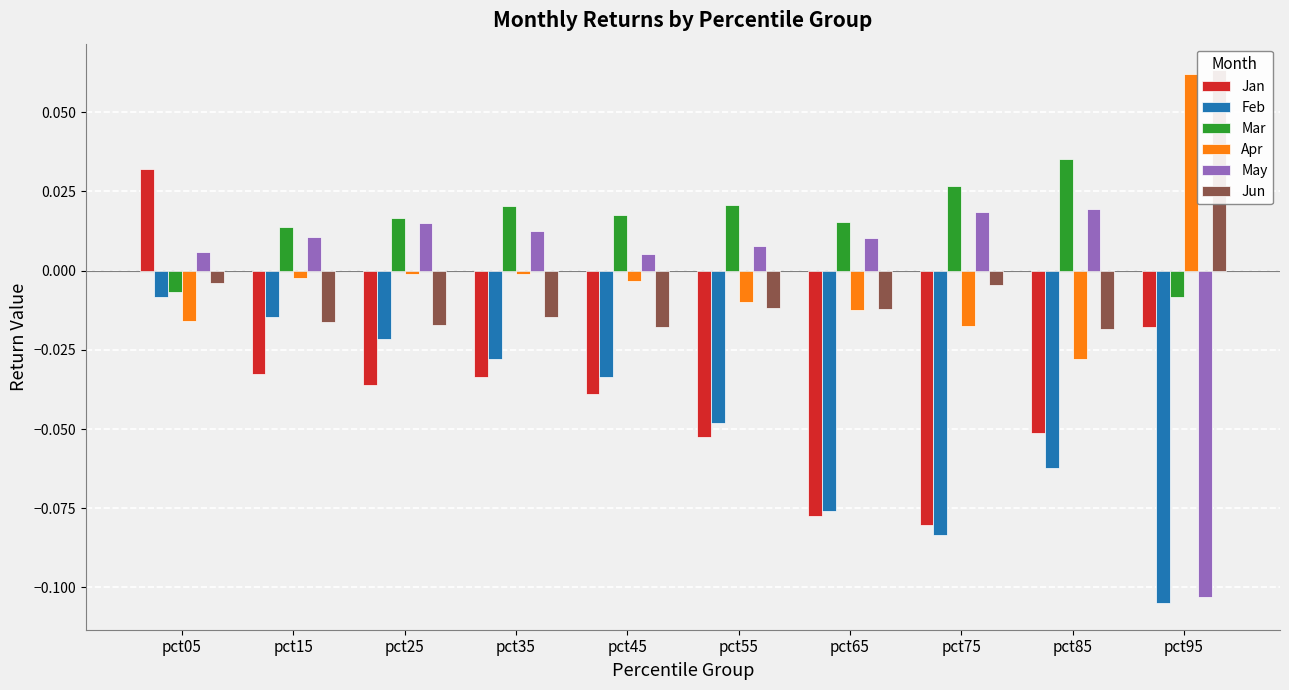

Reading right to left, transcribe all the data shown in this chart.

Jan: -0.0	-0.1	-0.1	-0.1	-0.1	-0.0	-0.0	-0.0	-0.0	0.0
Feb: -0.1	-0.1	-0.1	-0.1	-0.0	-0.0	-0.0	-0.0	-0.0	-0.0
Mar: -0.0	0.0	0.0	0.0	0.0	0.0	0.0	0.0	0.0	-0.0
Apr: 0.1	-0.0	-0.0	-0.0	-0.0	-0.0	-0.0	-0.0	-0.0	-0.0
May: -0.1	0.0	0.0	0.0	0.0	0.0	0.0	0.0	0.0	0.0
Jun: 0.1	-0.0	-0.0	-0.0	-0.0	-0.0	-0.0	-0.0	-0.0	-0.0